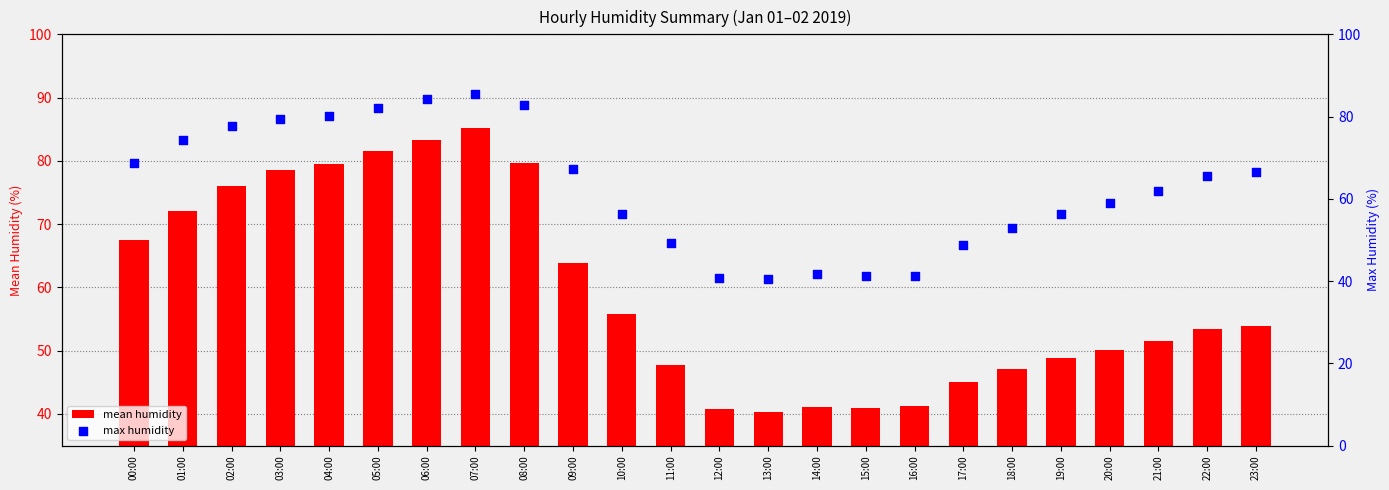

What are all the series names shown in the legend?

mean humidity, max humidity